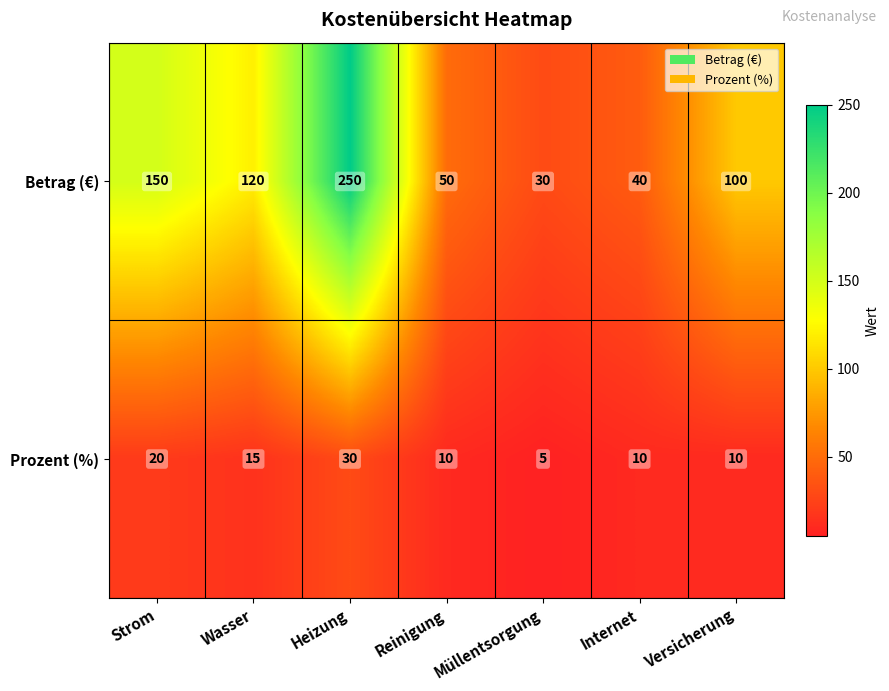

What is the approximate value of Prozent (%) at Versicherung?

10